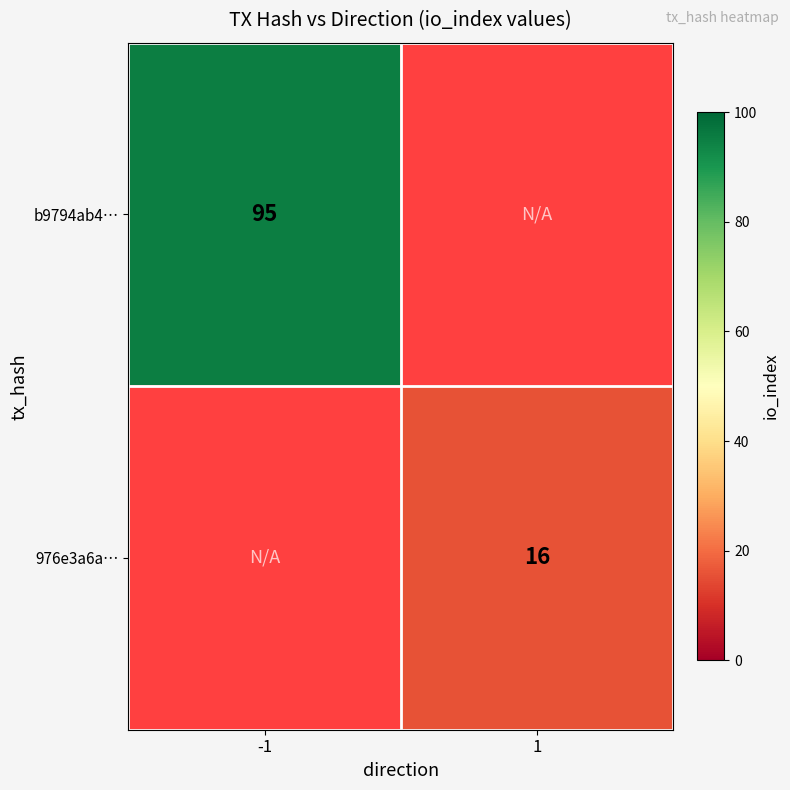

True or false: 976e3a6a… has a value of 25.0 at 1.

False